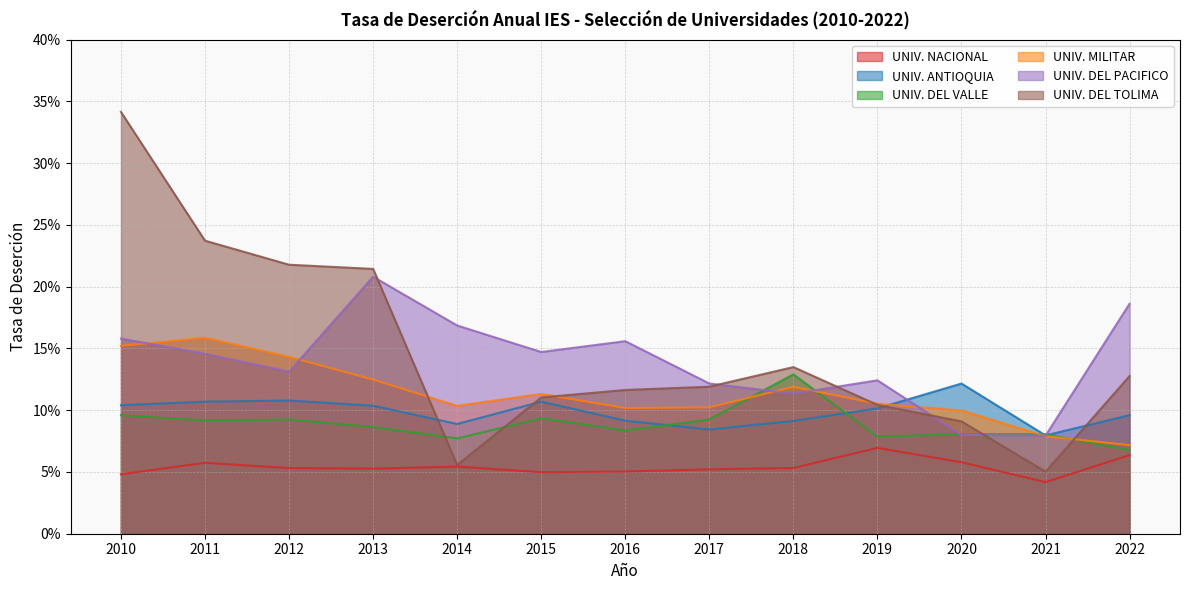

How many series are shown in this chart?

6